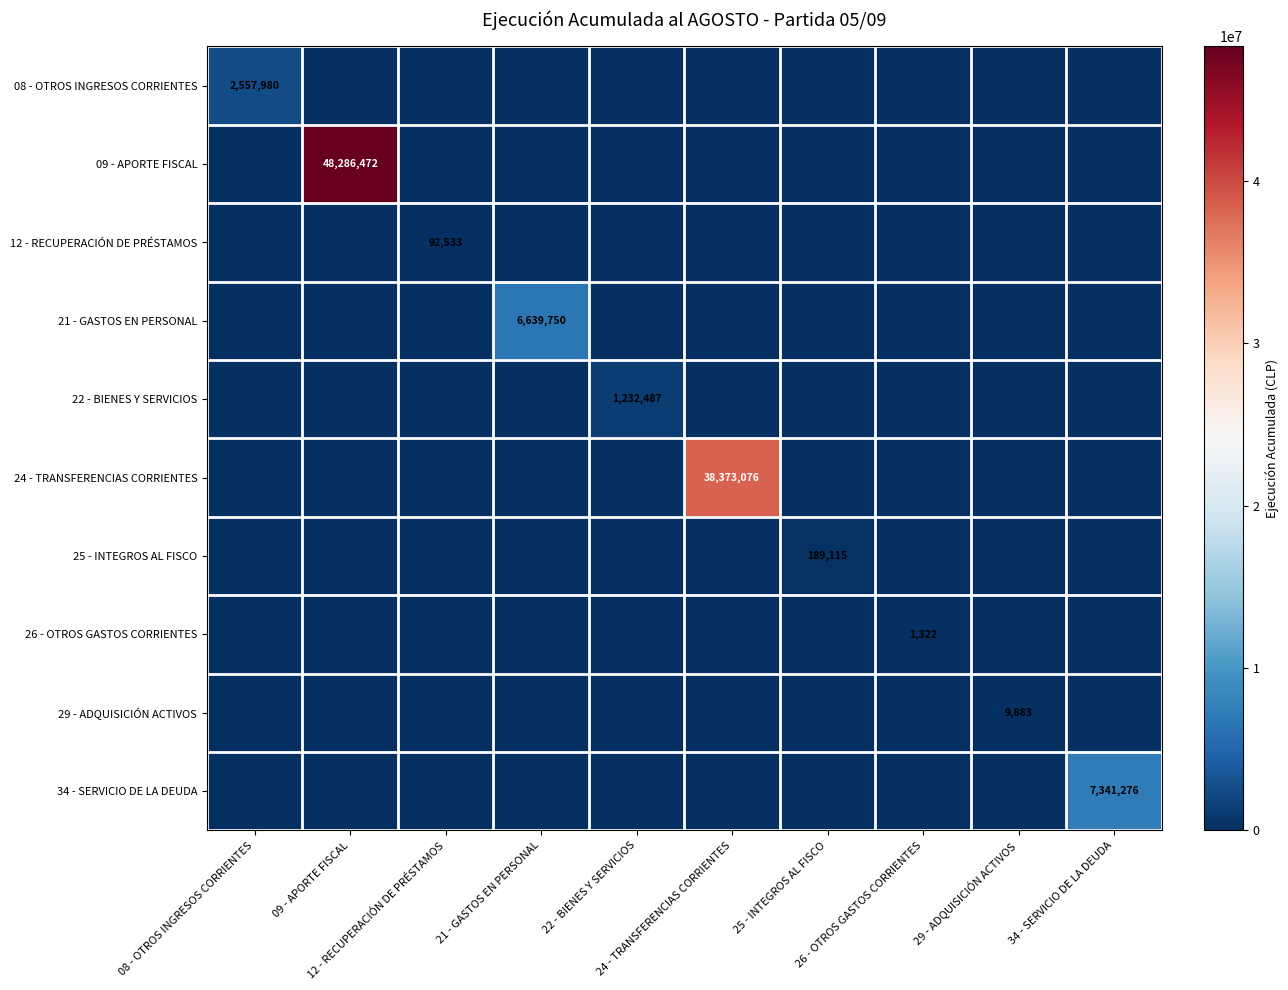

At which category is the sum across all series the highest?

09 - APORTE FISCAL